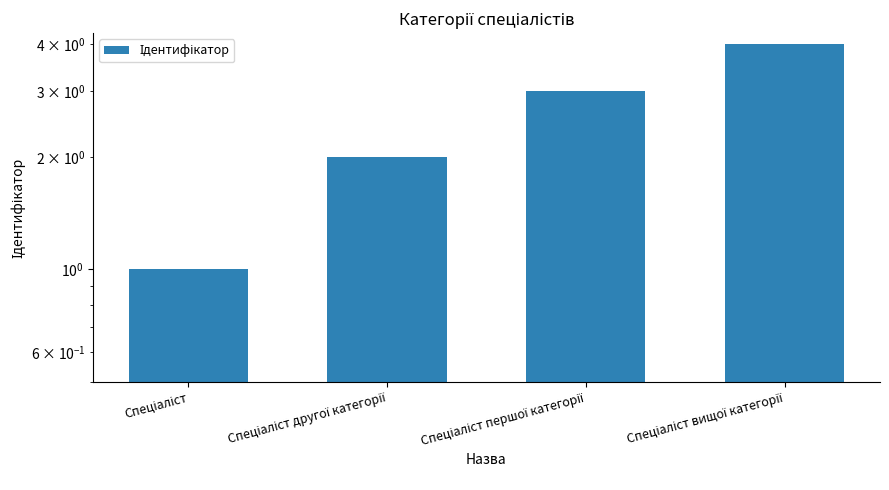

The chart shows a value of 3 at Спеціаліст першої категорії. True or false?

True